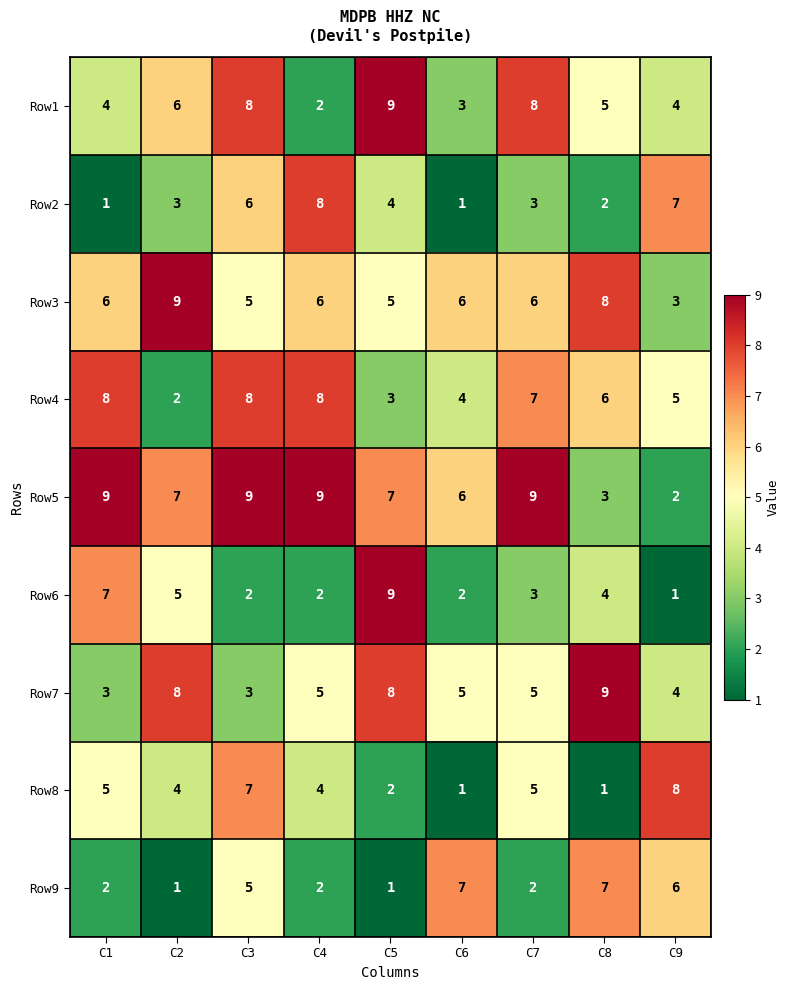

Where does the Row4 series first go above 6?

C1